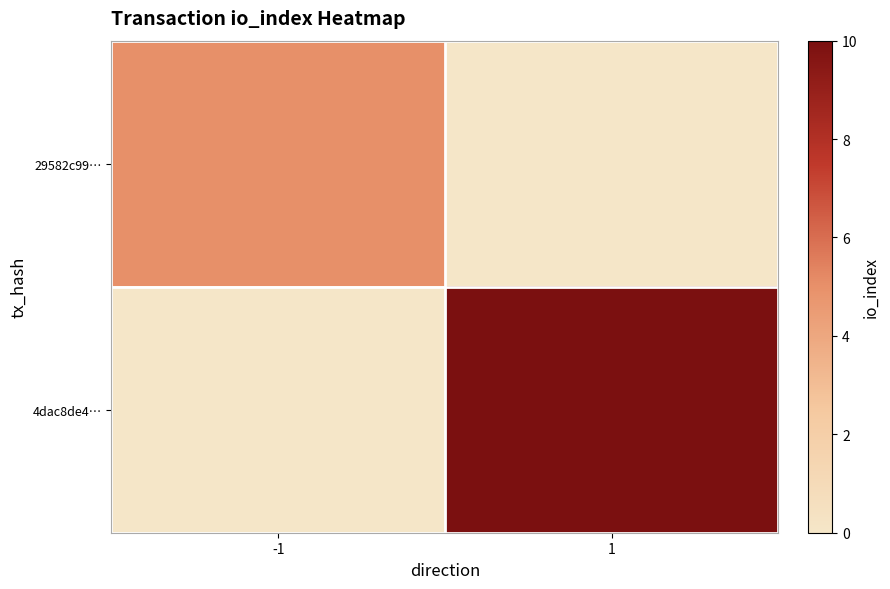

At how many categories does at least one series exceed 7?

1